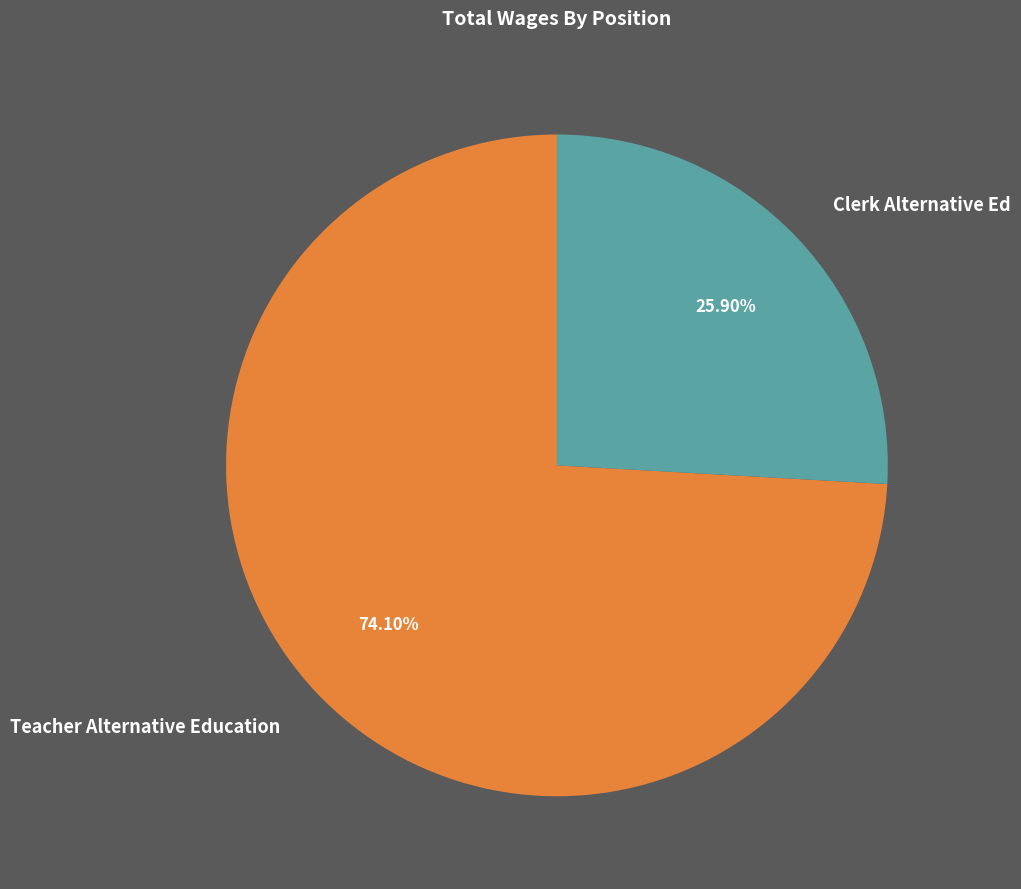

To the nearest percent, what percentage of the pie is Teacher Alternative Education?

74%